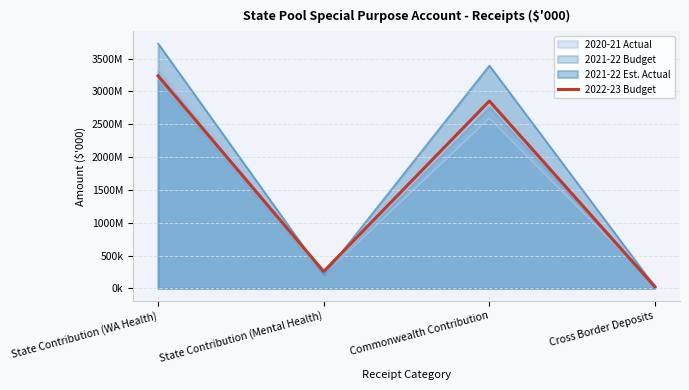

What position from the left is State Contribution (WA Health)?

1